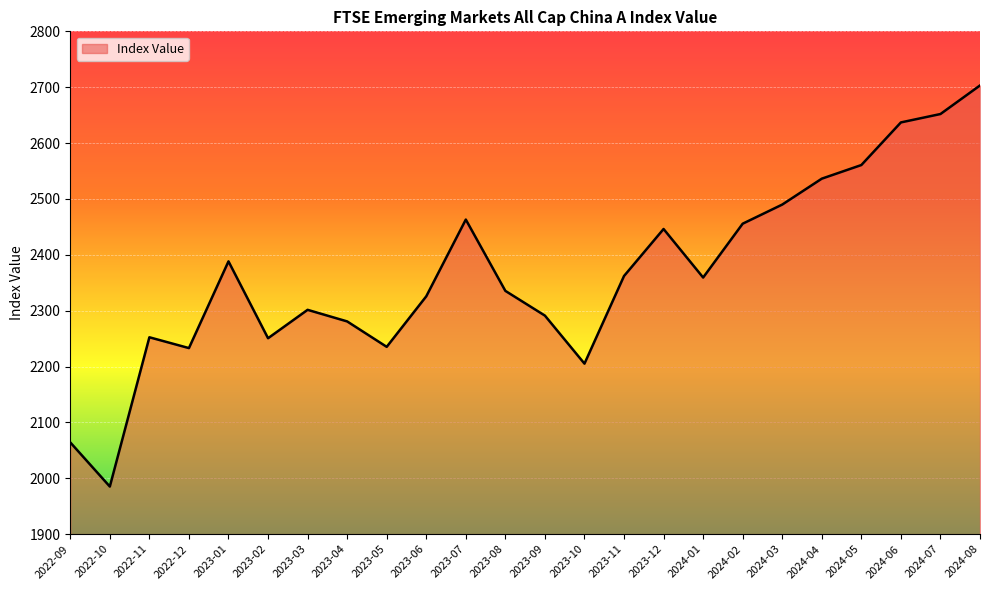

Which category has the highest value across all series?

2024-08